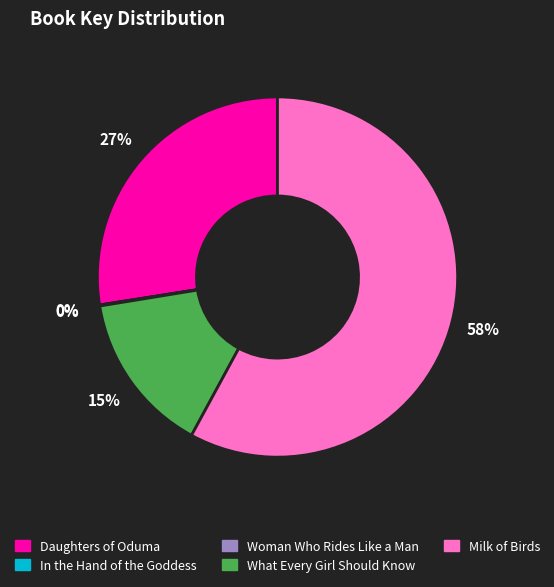

Does any single category account for the majority?

Yes